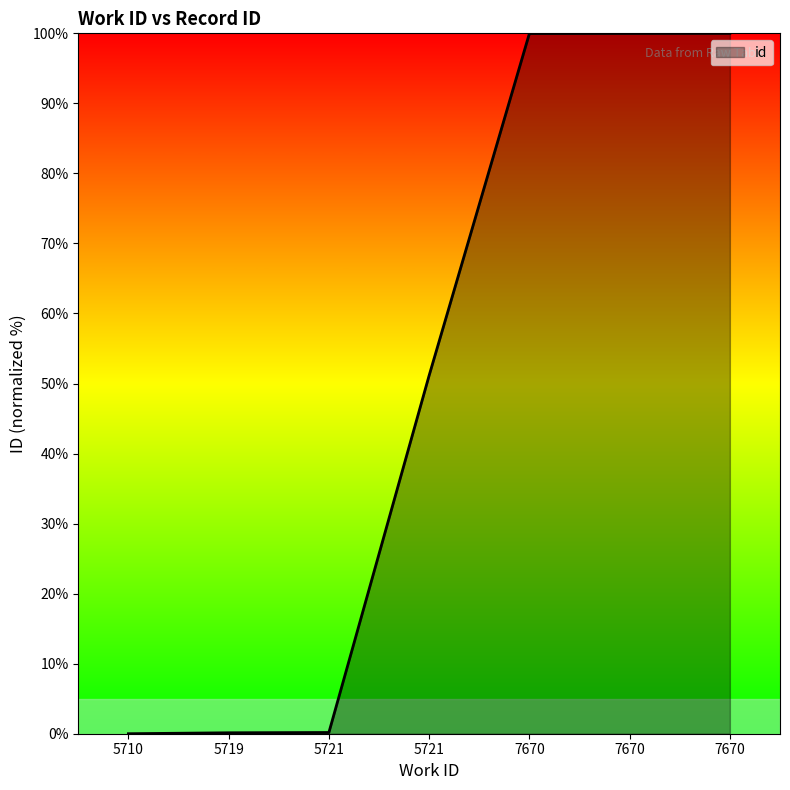

What is the greatest value displayed?

100.0